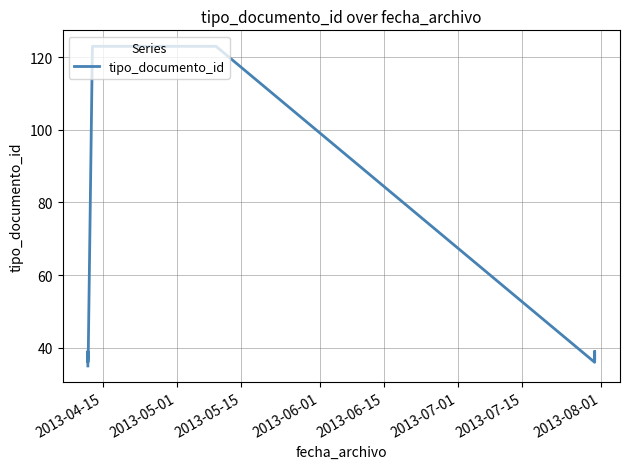

What is the label of the 4th point from the right?

2013-07-15